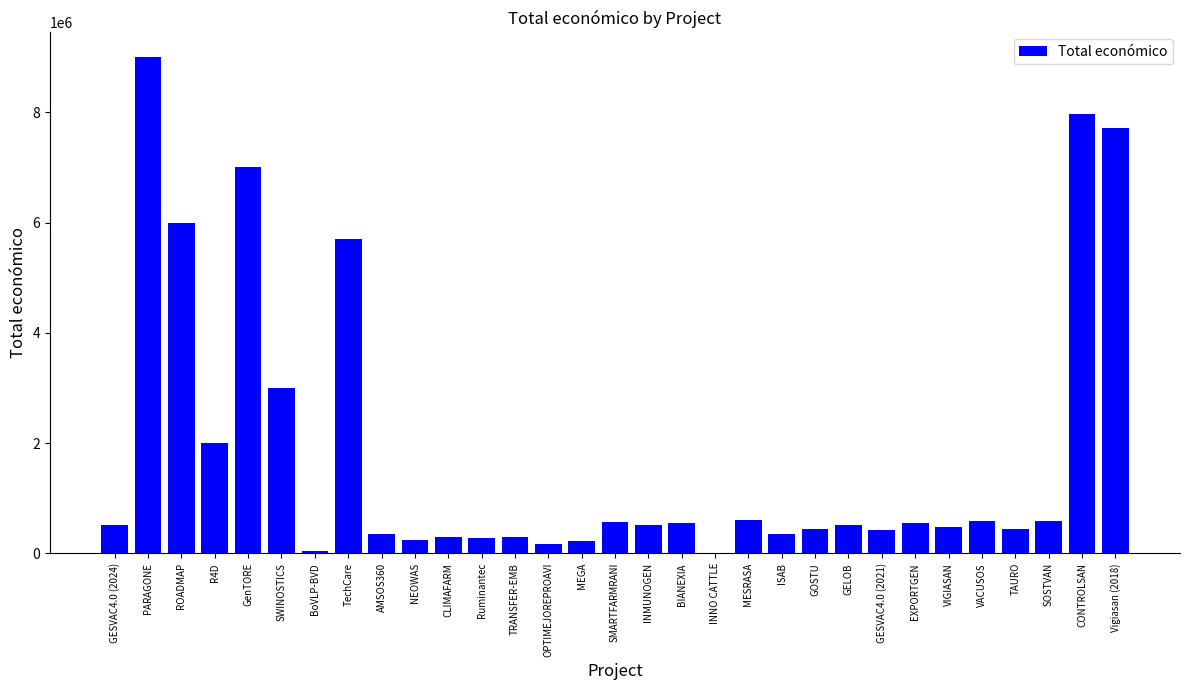

At which category does the chart reach its peak across all series?

PARAGONE